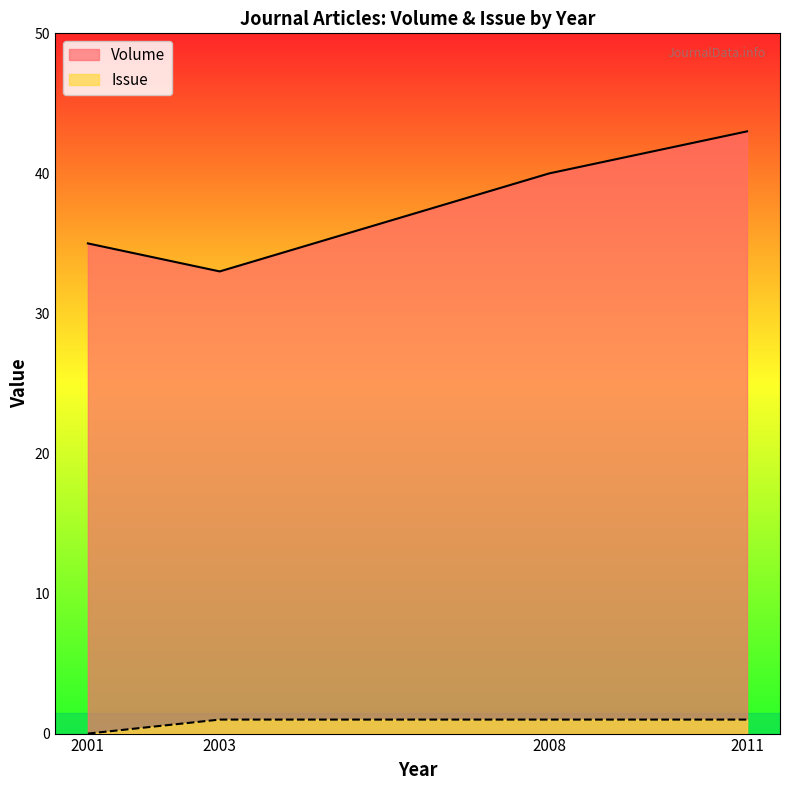

True or false: Issue has a value of 0 at 2001.

True